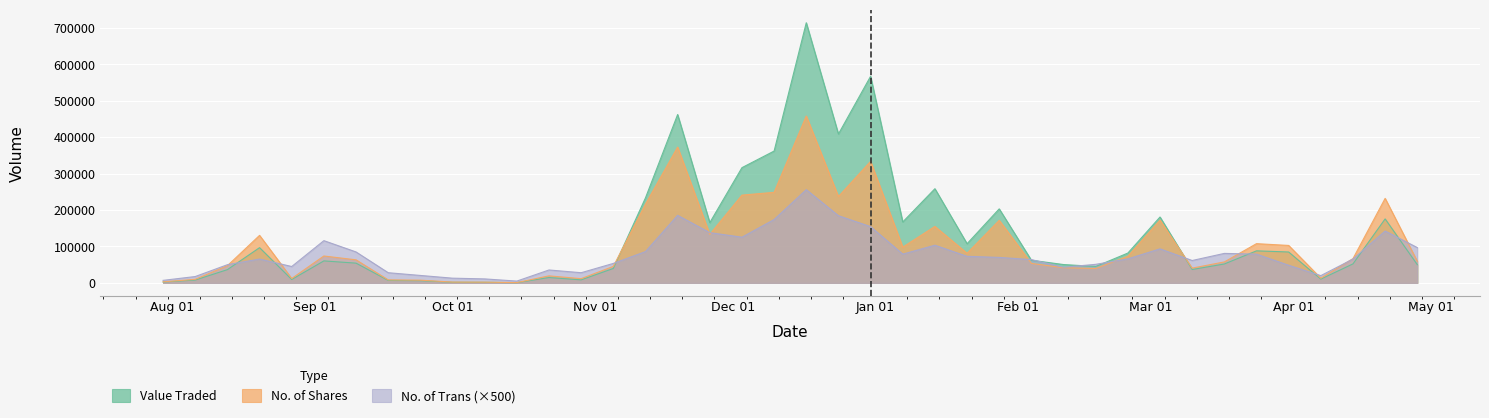

Which series changed the most between 31/03/2024 and 10/03/2024?

No. of Shares